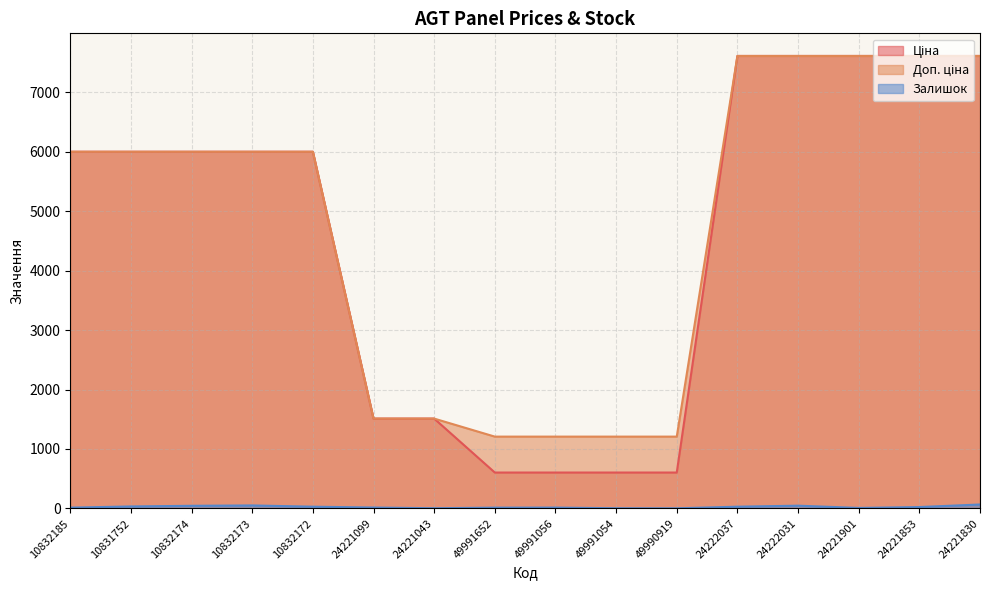

What is the value of the Залишок point at the 3rd from the left?

45.0